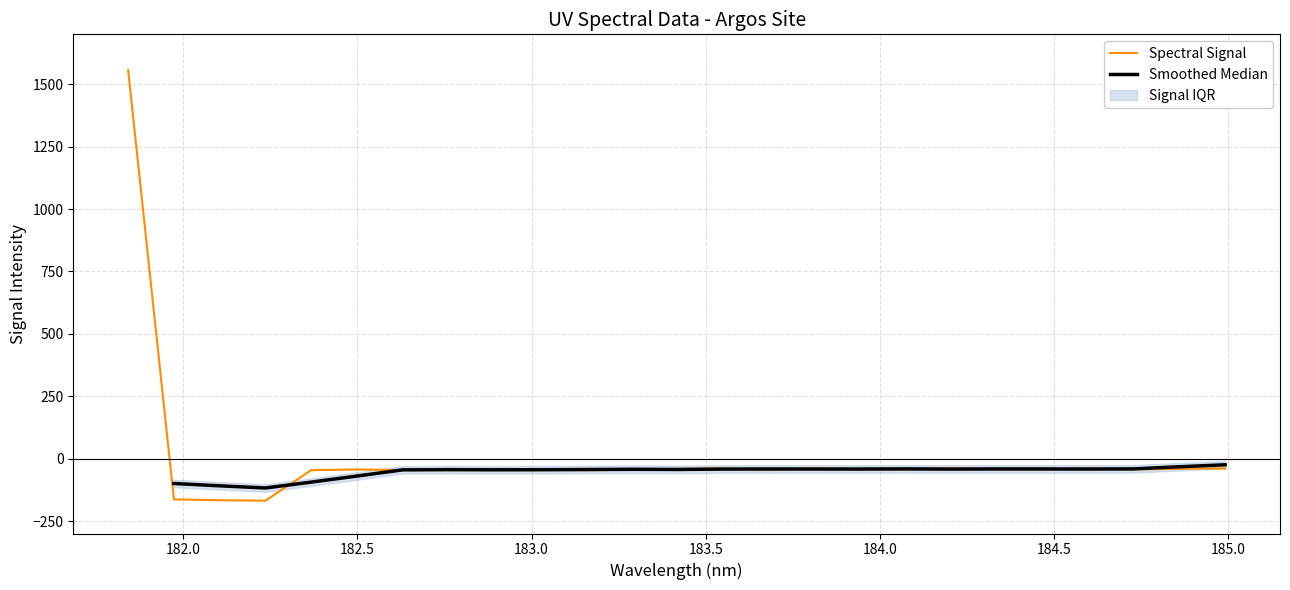

Does the chart have visible grid lines?

Yes